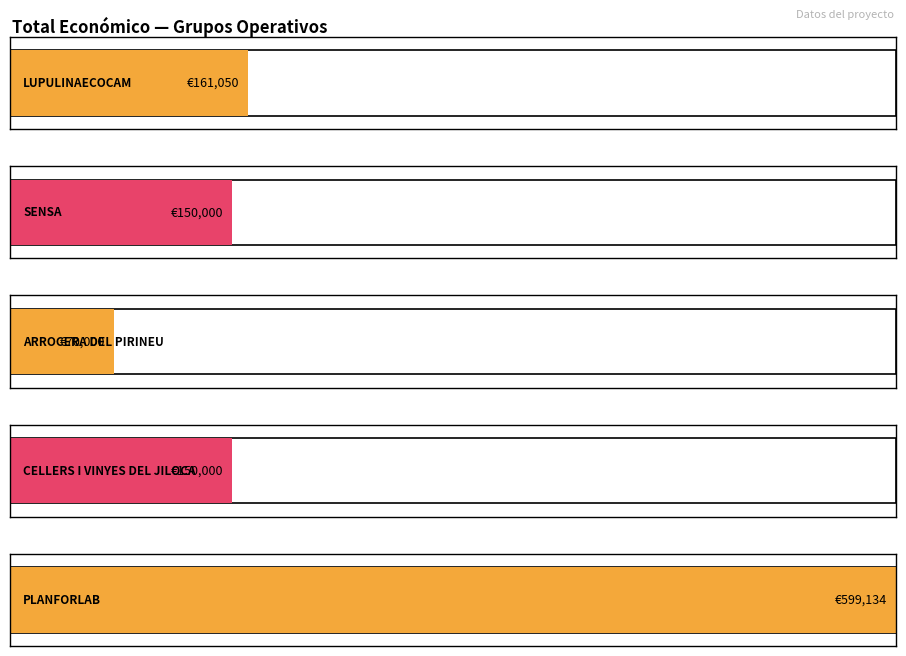

The chart shows a value of 408390 at PLANFORLAB. True or false?

False